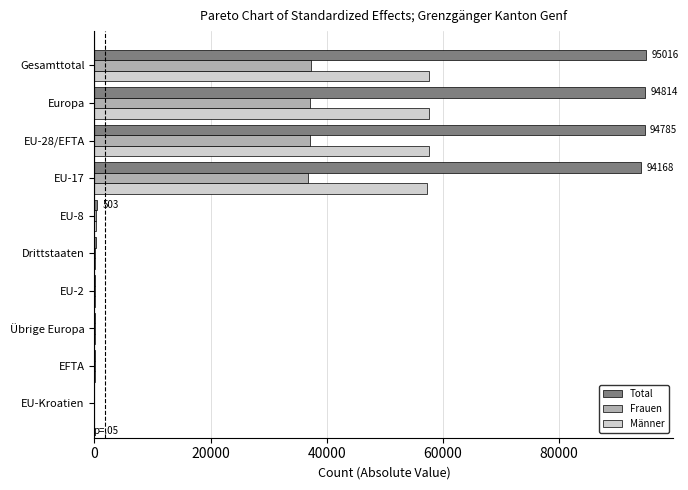

At which label is Frauen closest to 18656?

EU-17